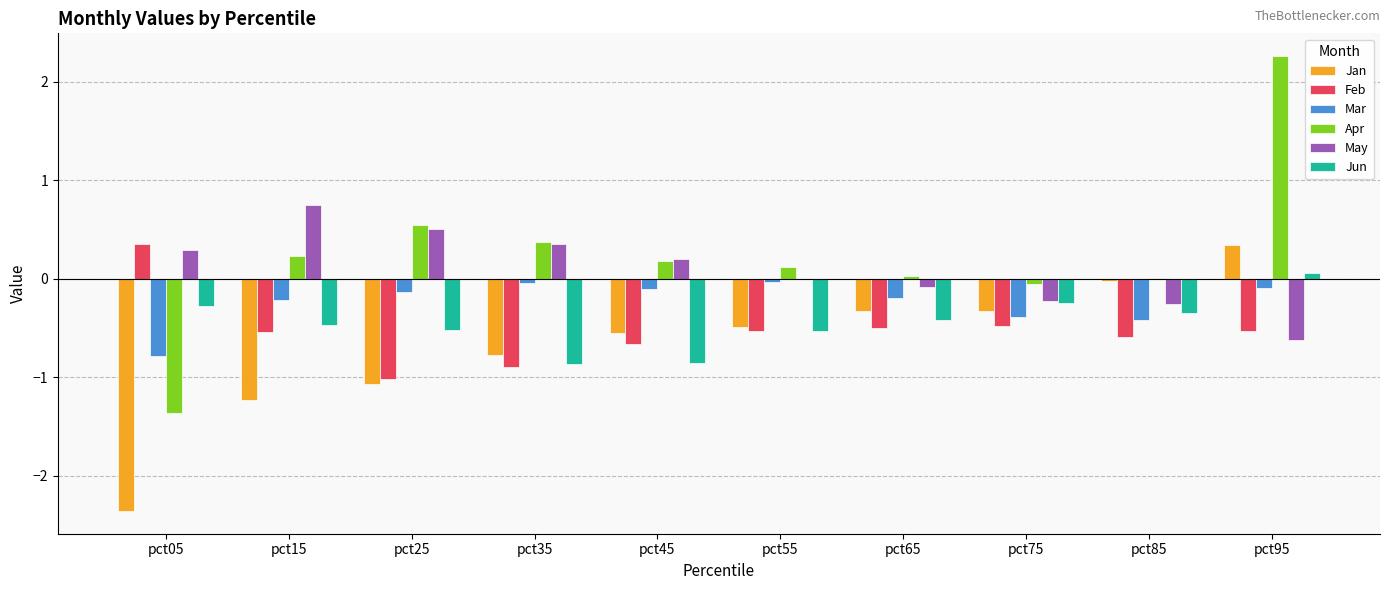

How many categories are shown in the chart?

10